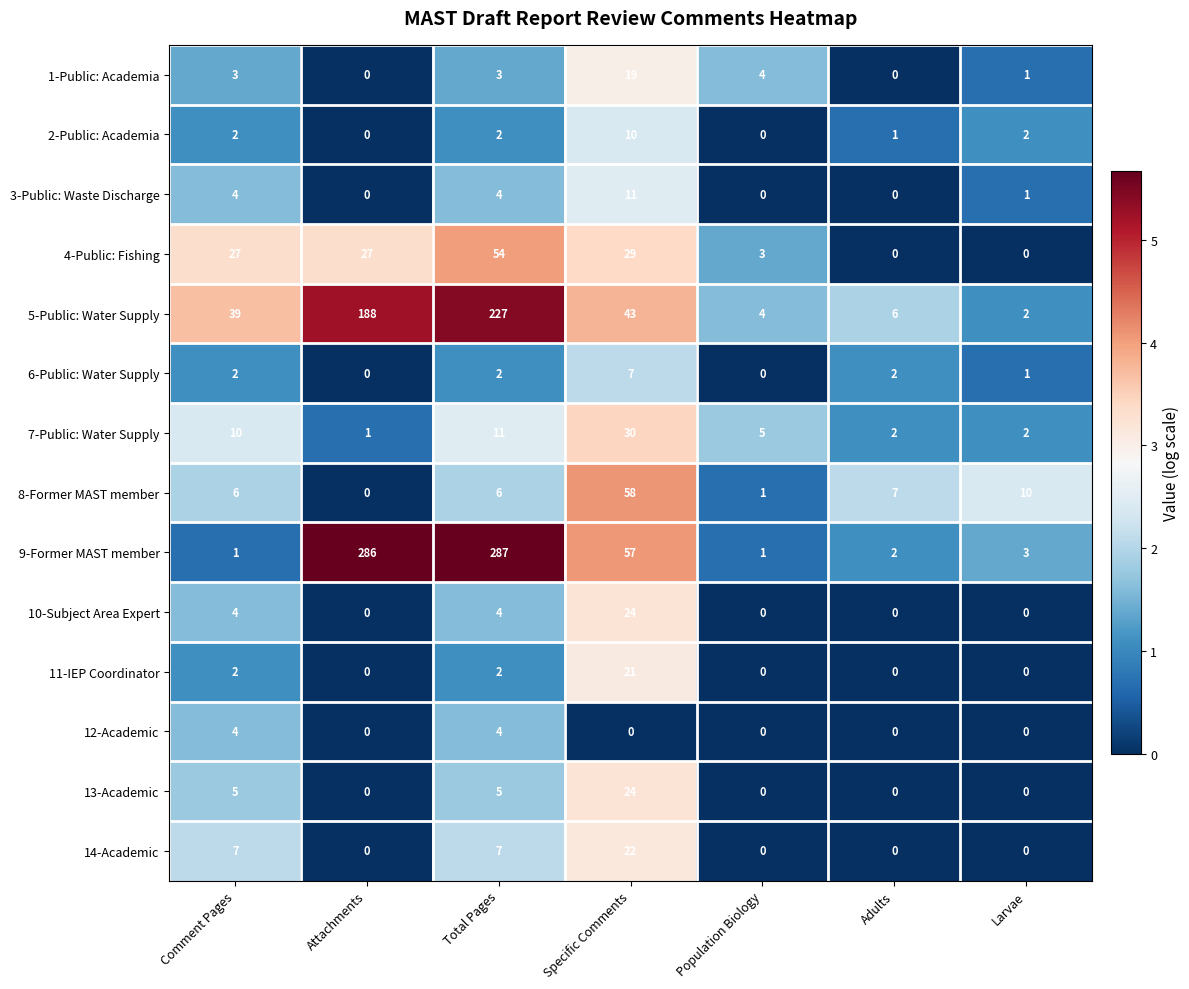

What is the difference between the highest and lowest values at Attachments?

286